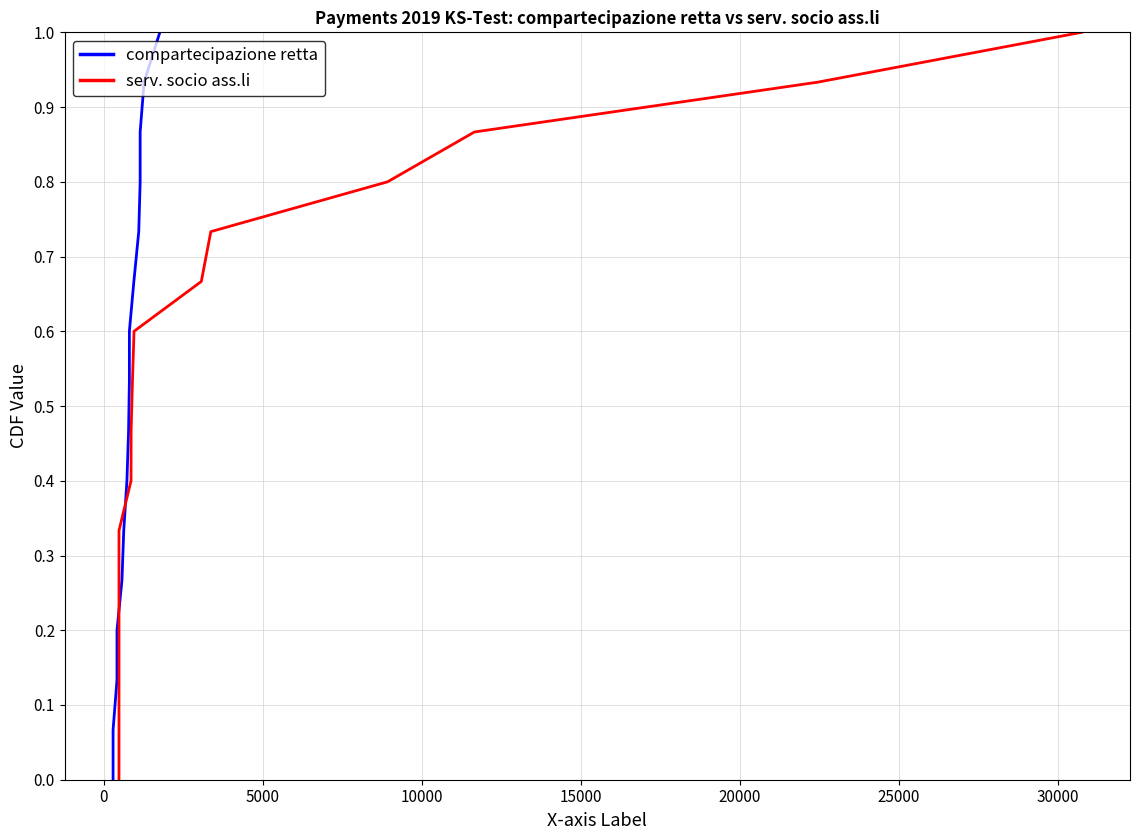

The value of compartecipazione retta at 0 is 0.1. True or false?

True